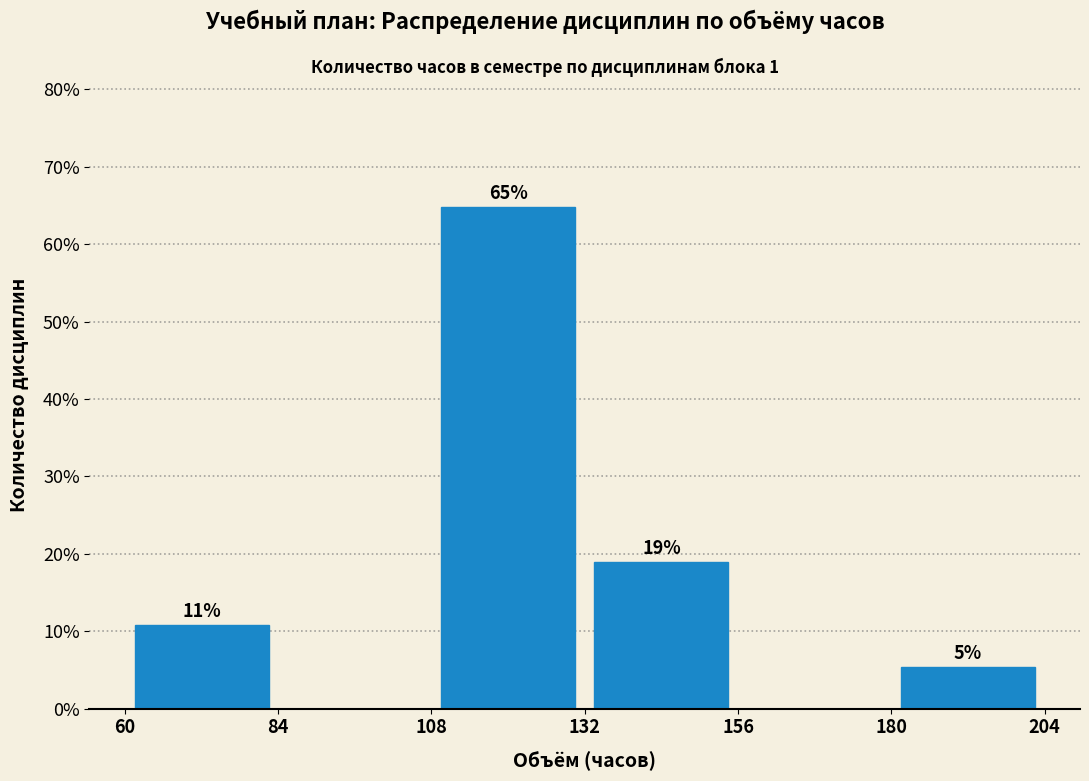

Which range on the x-axis has the tallest bar?

108 to 132